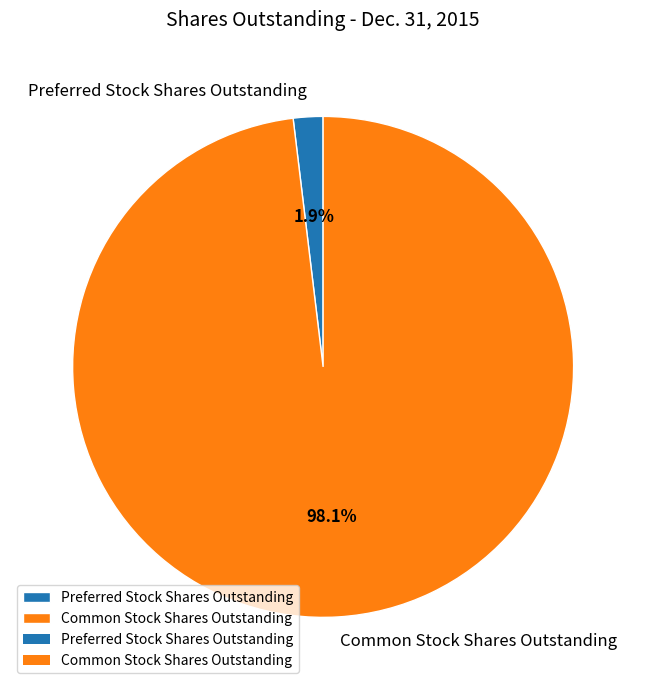

Which category has the smallest portion of the pie?

Preferred Stock Shares Outstanding